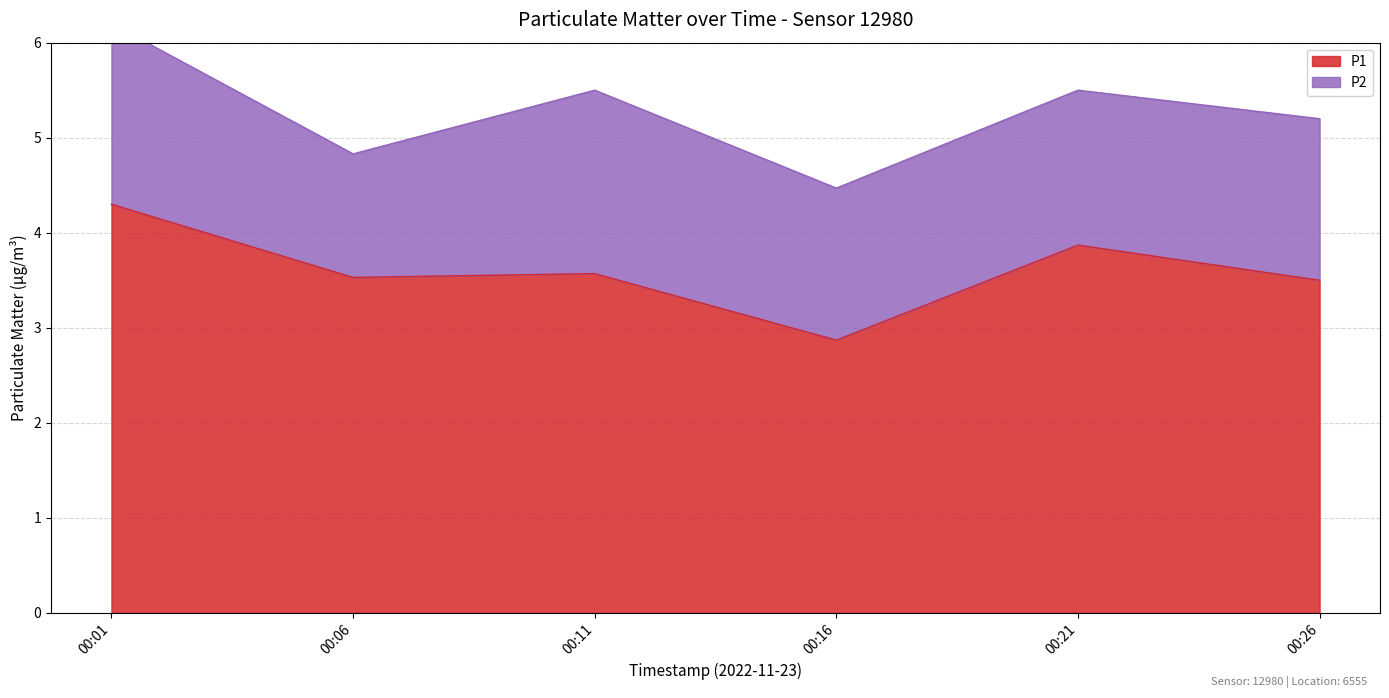

At which label does P1 reach its minimum?

00:16